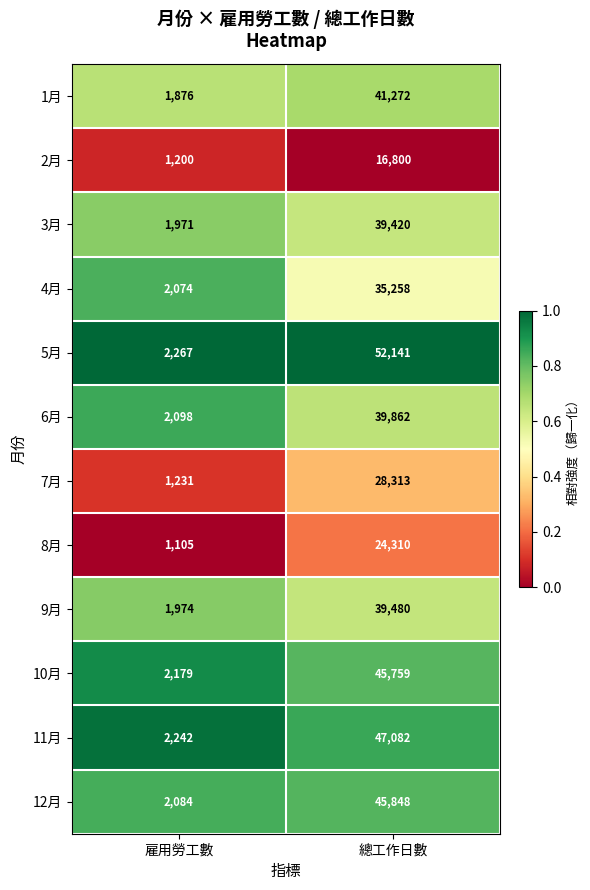

What is the difference between the maximum and minimum values in the 11月 series?

44840